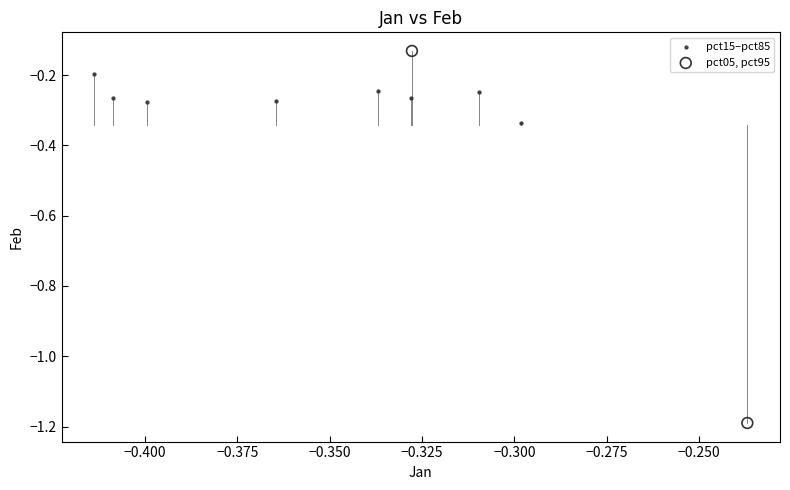

Which series has the widest spread of Y values?

pct05, pct95